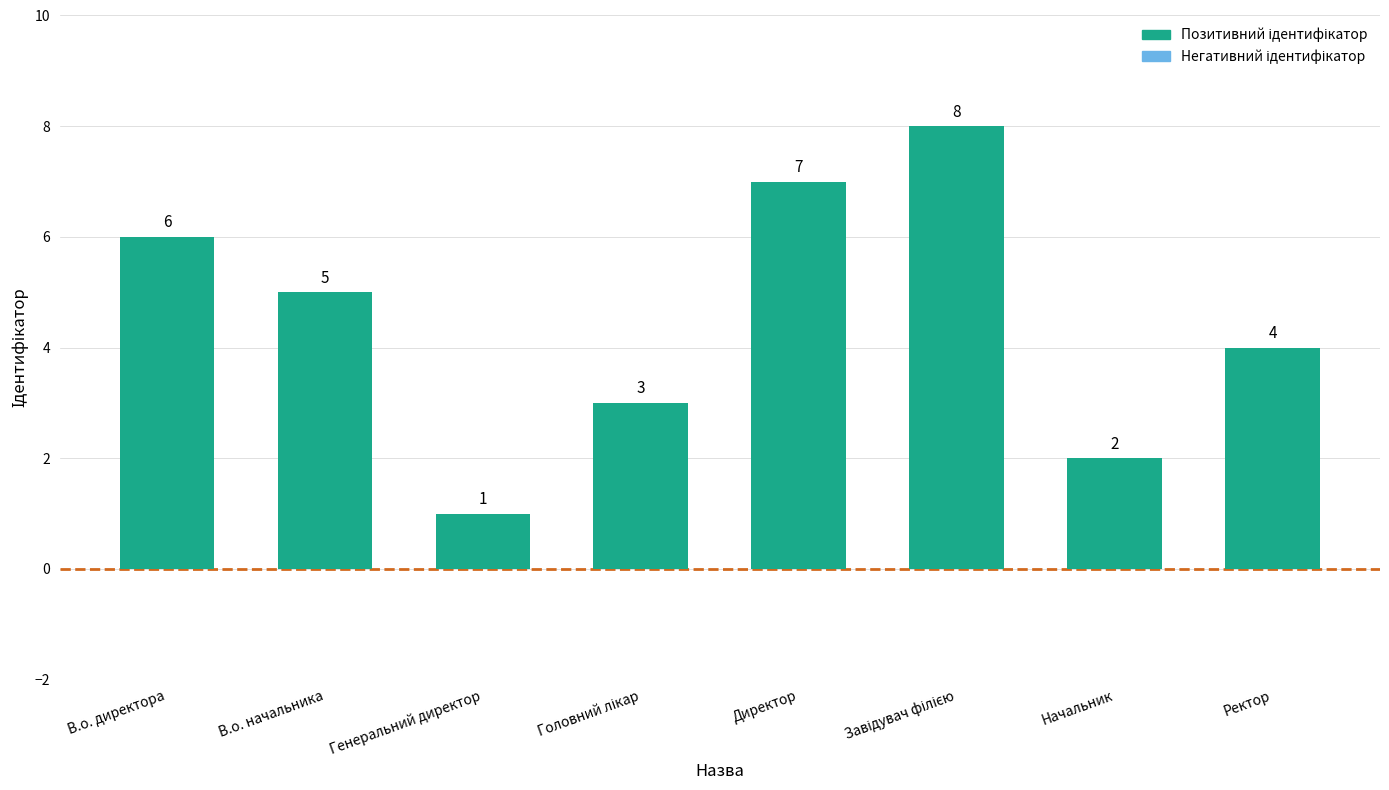

At which category does the chart reach its minimum across all series?

Генеральний директор